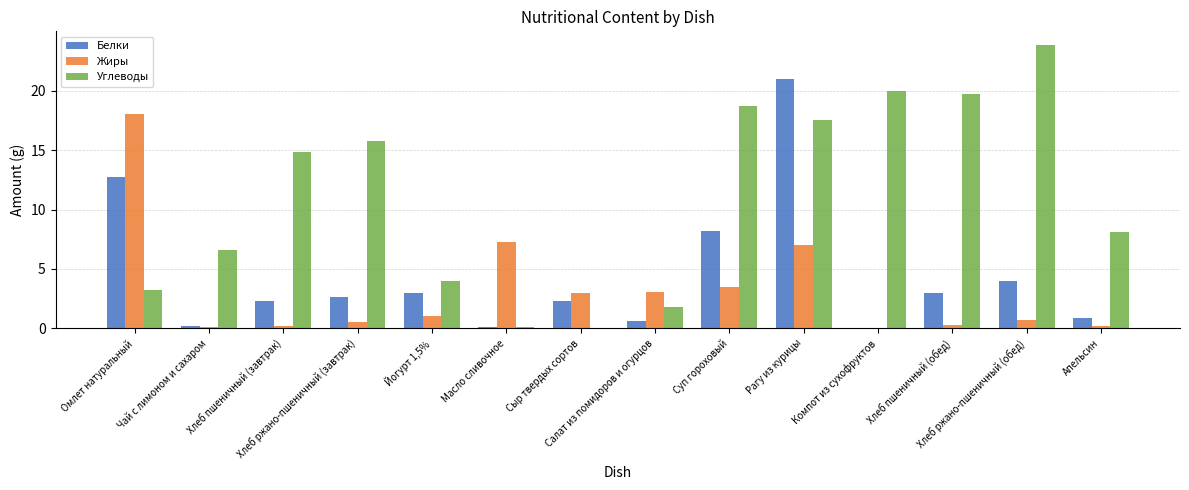

Reading left to right, extract all data points from this chart.

Белки: Омлет натуральный=12.7	Чай с лимоном и сахаром=0.2	Хлеб пшеничный (завтрак)=2.3	Хлеб ржано-пшеничный (завтрак)=2.6	Йогурт 1,5%=3.0	Масло сливочное=0.1	Сыр твердых сортов=2.3	Салат из помидоров и огурцов=0.6	Суп гороховый=8.2	Рагу из курицы=21.0	Компот из сухофруктов=0.0	Хлеб пшеничный (обед)=3.0	Хлеб ржано-пшеничный (обед)=4.0	Апельсин=0.9
Жиры: Омлет натуральный=18.0	Чай с лимоном и сахаром=0.1	Хлеб пшеничный (завтрак)=0.2	Хлеб ржано-пшеничный (завтрак)=0.5	Йогурт 1,5%=1.0	Масло сливочное=7.3	Сыр твердых сортов=3.0	Салат из помидоров и огурцов=3.1	Суп гороховый=3.5	Рагу из курицы=7.0	Компот из сухофруктов=0.0	Хлеб пшеничный (обед)=0.3	Хлеб ржано-пшеничный (обед)=0.7	Апельсин=0.2
Углеводы: Омлет натуральный=3.2	Чай с лимоном и сахаром=6.6	Хлеб пшеничный (завтрак)=14.8	Хлеб ржано-пшеничный (завтрак)=15.8	Йогурт 1,5%=4.0	Масло сливочное=0.1	Сыр твердых сортов=0.0	Салат из помидоров и огурцов=1.8	Суп гороховый=18.7	Рагу из курицы=17.5	Компот из сухофруктов=20.0	Хлеб пшеничный (обед)=19.7	Хлеб ржано-пшеничный (обед)=23.8	Апельсин=8.1